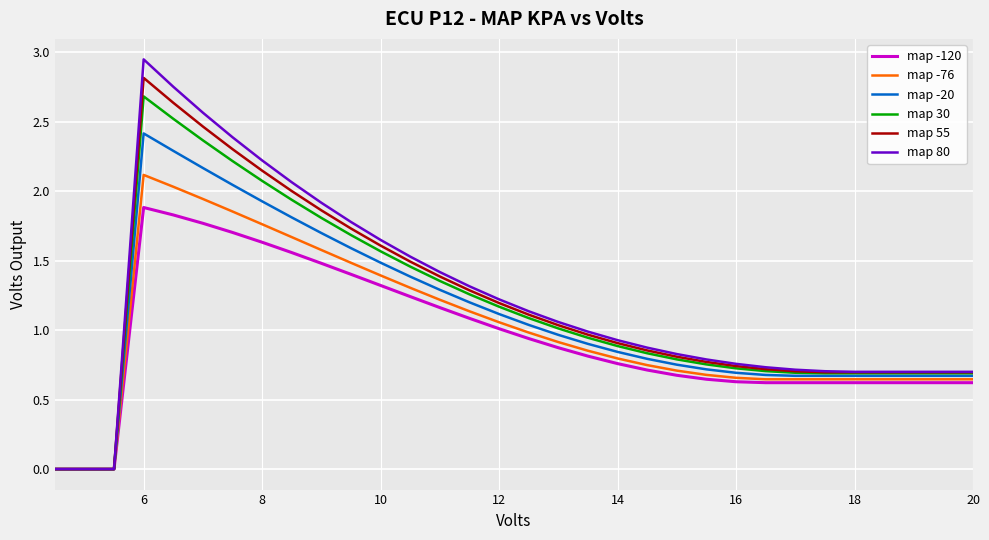

List the series in order of their peak value, lowest first.

map -120, map -76, map -20, map 30, map 55, map 80